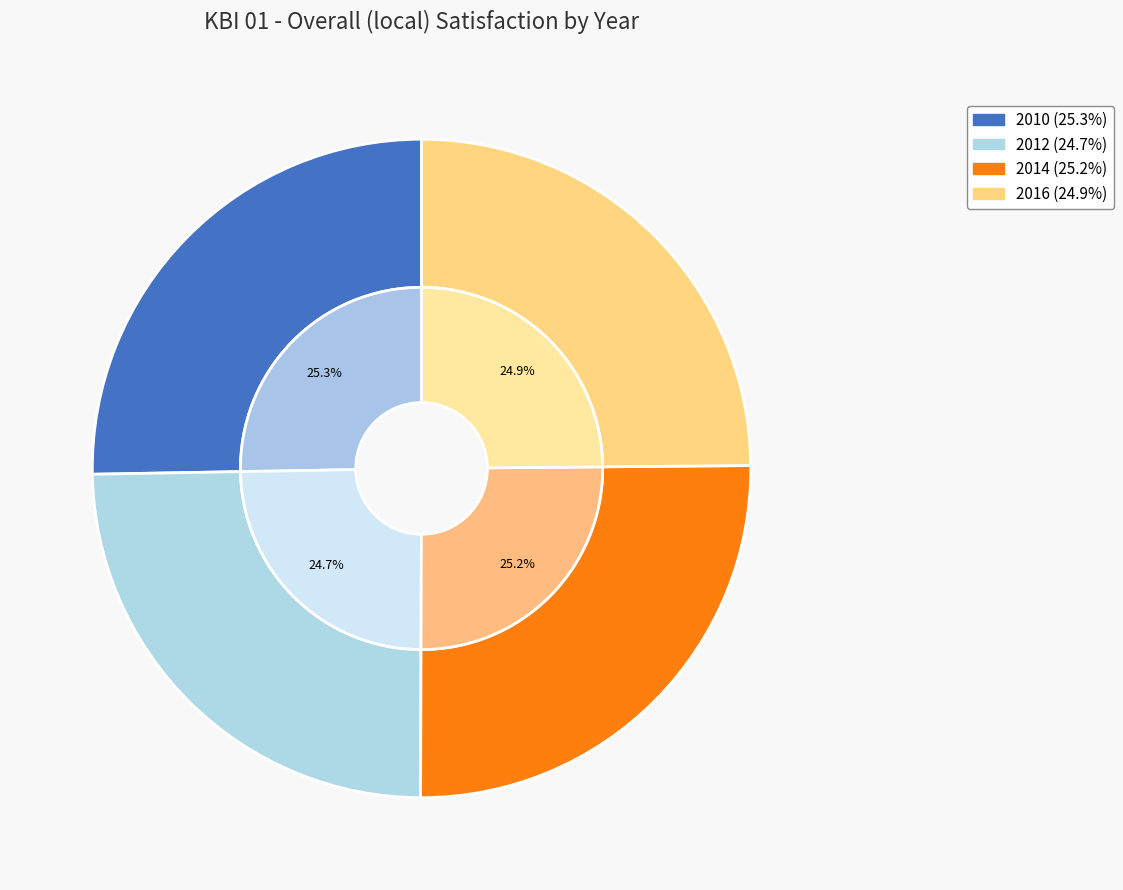

To the nearest percent, what portion does 2012 represent?

25%